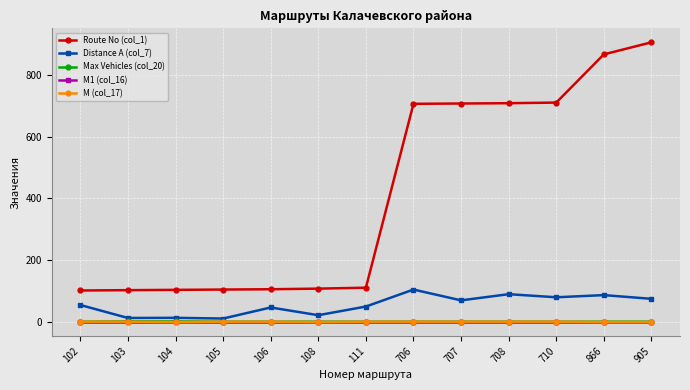

What is the average value of the M (col_17) series?

0.7